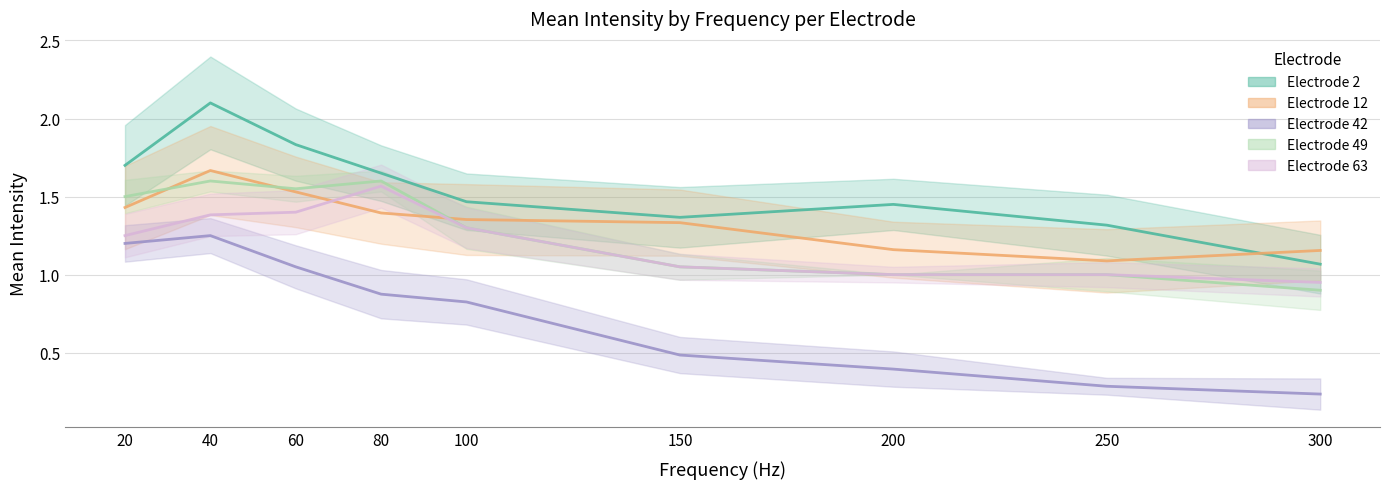

Which category has the highest value in the Electrode 42 series?

40